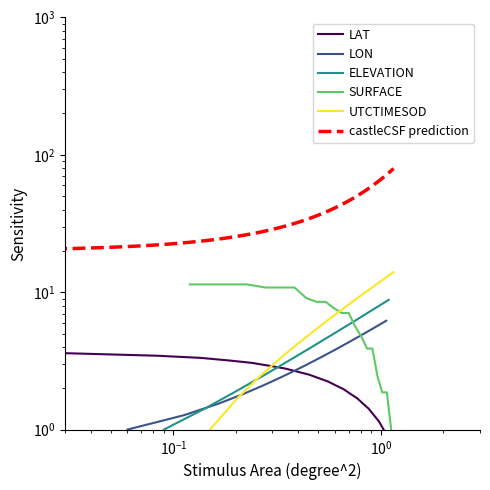

Does the chart have visible grid lines?

No